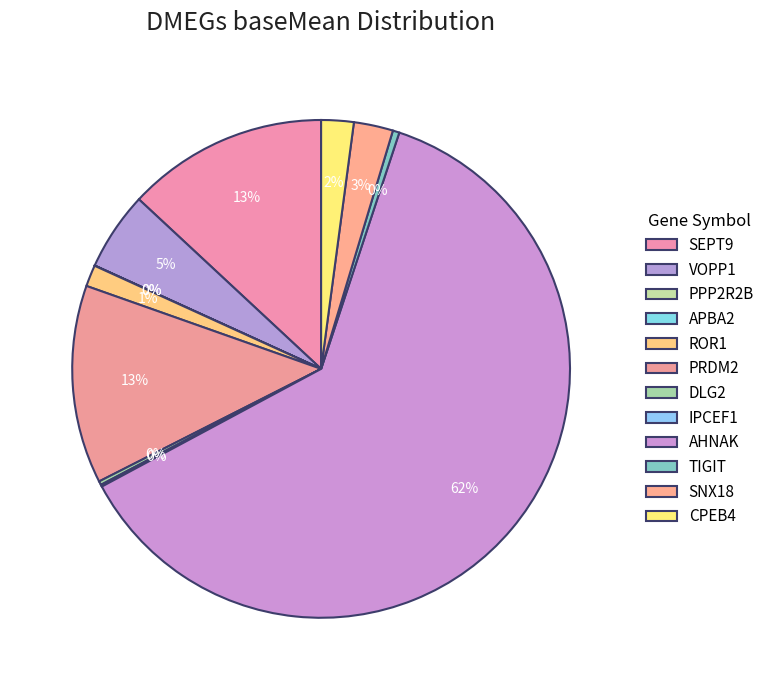

How many slices are in this pie chart?

12